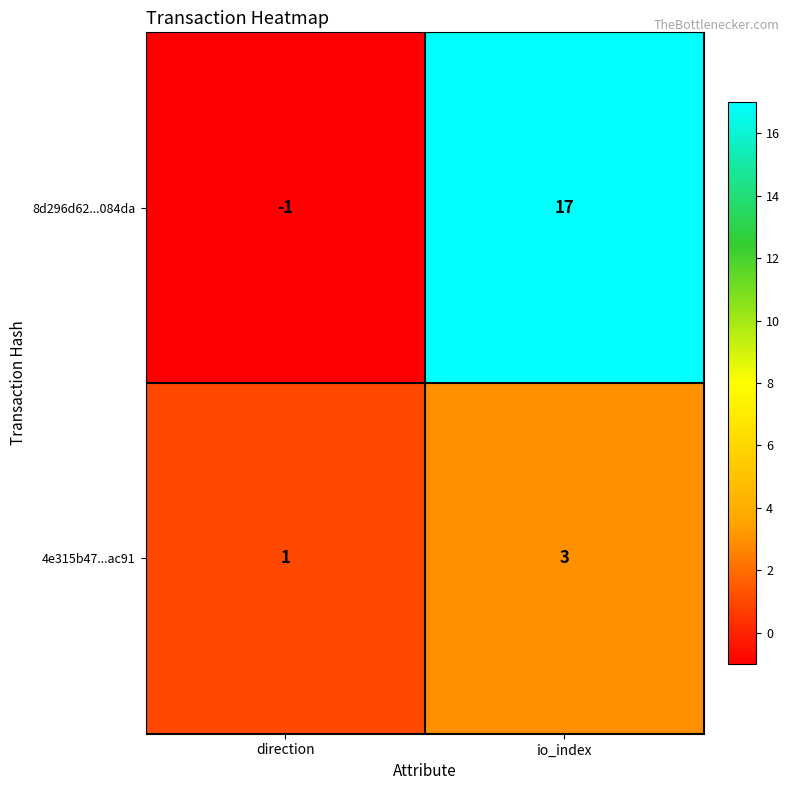

What is the sum of all 4e315b47...ac91 values?

4